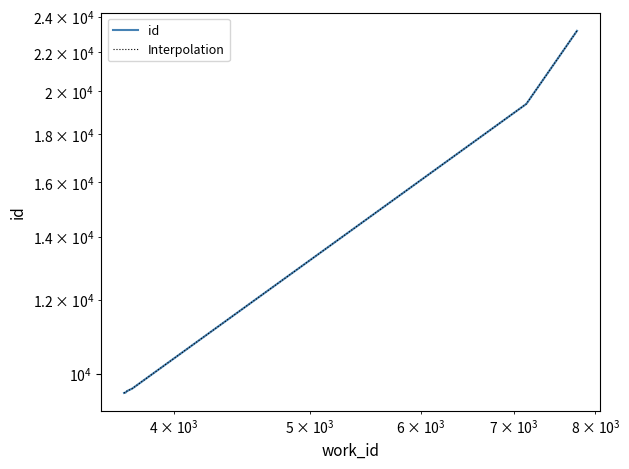

True or false: Interpolation has more than 1 interior local peaks.

False